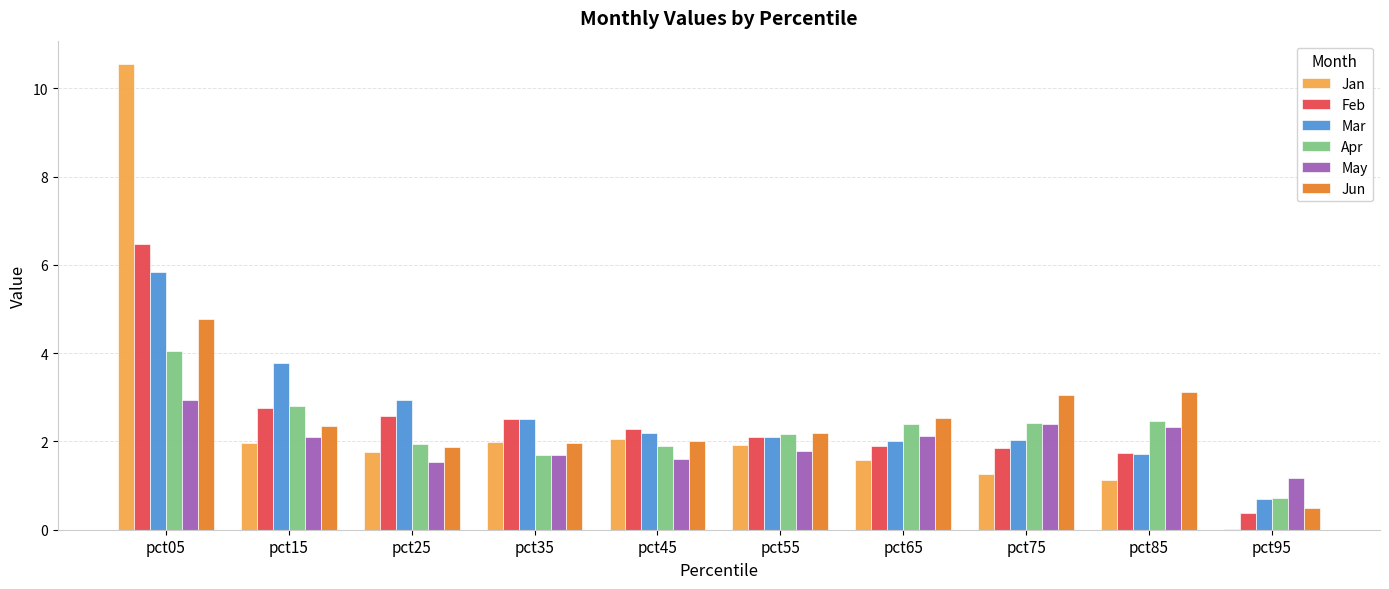

What value does the Mar series have at pct25?

2.9